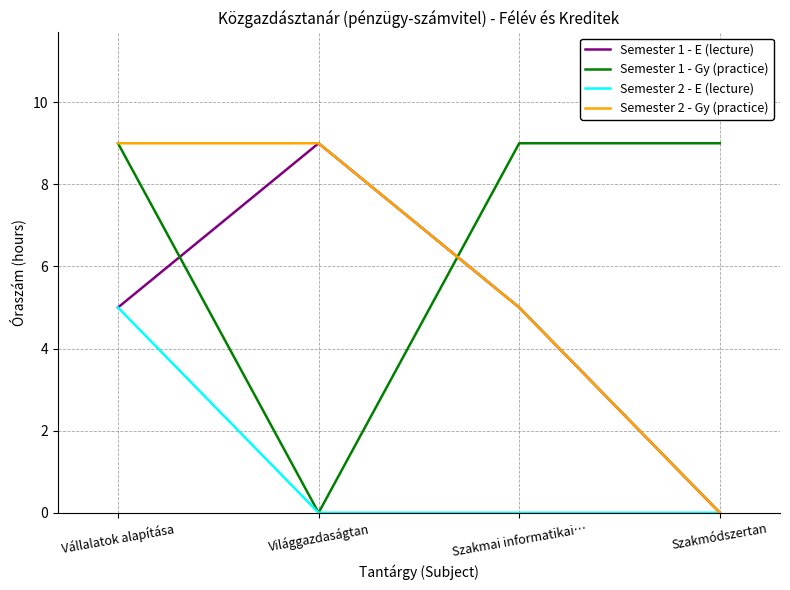

True or false: Semester 2 - Gy (practice) has a value of 2 at Szakmai informatikai….

False